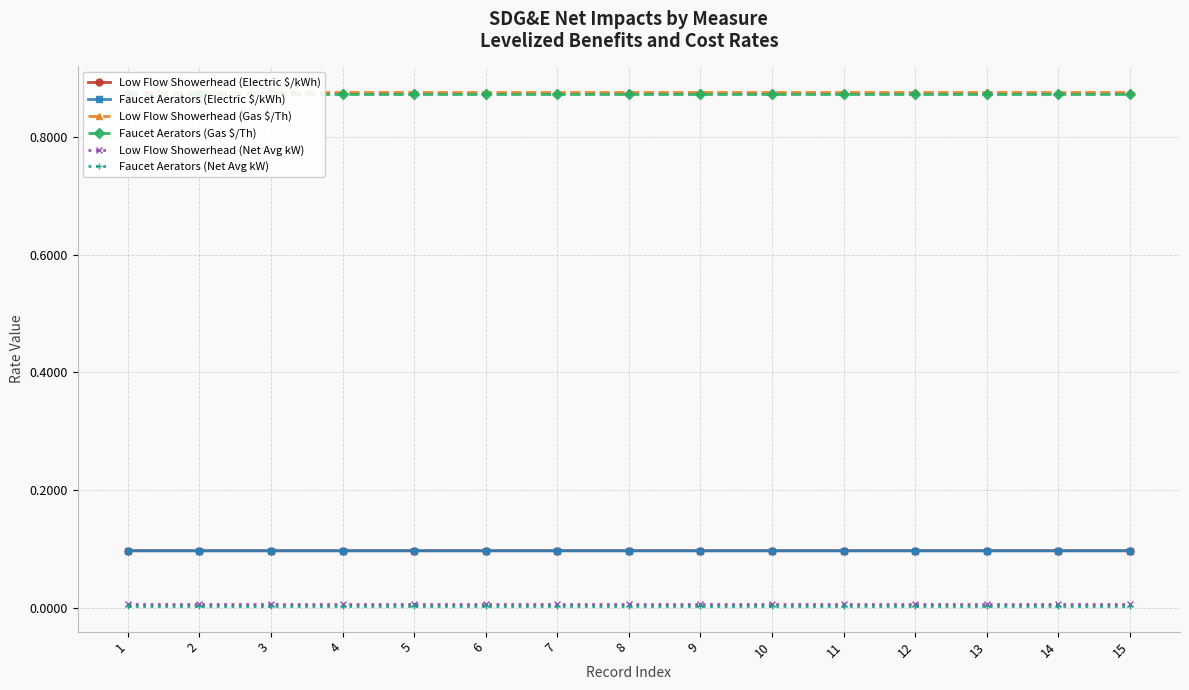

Is it true that Low Flow Showerhead (Electric $/kWh) equals 0.2 at 12?

False